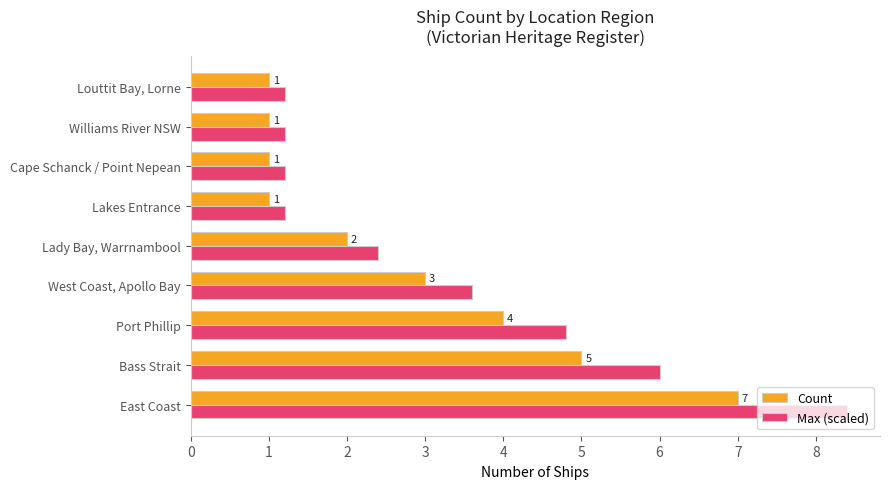

What is the lowest value of the Max (scaled) series?

1.2